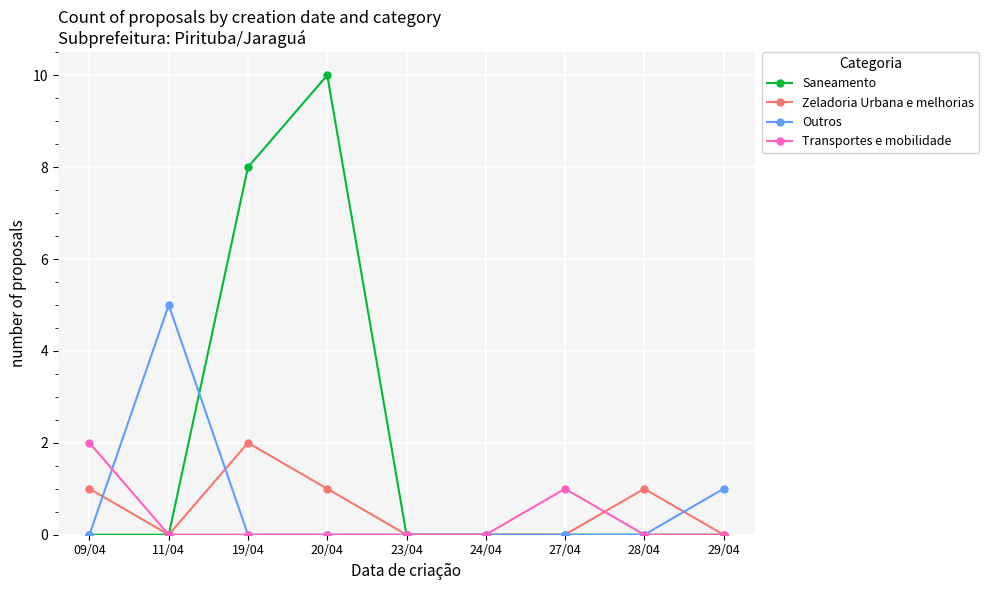

How many lines are shown in the chart?

4